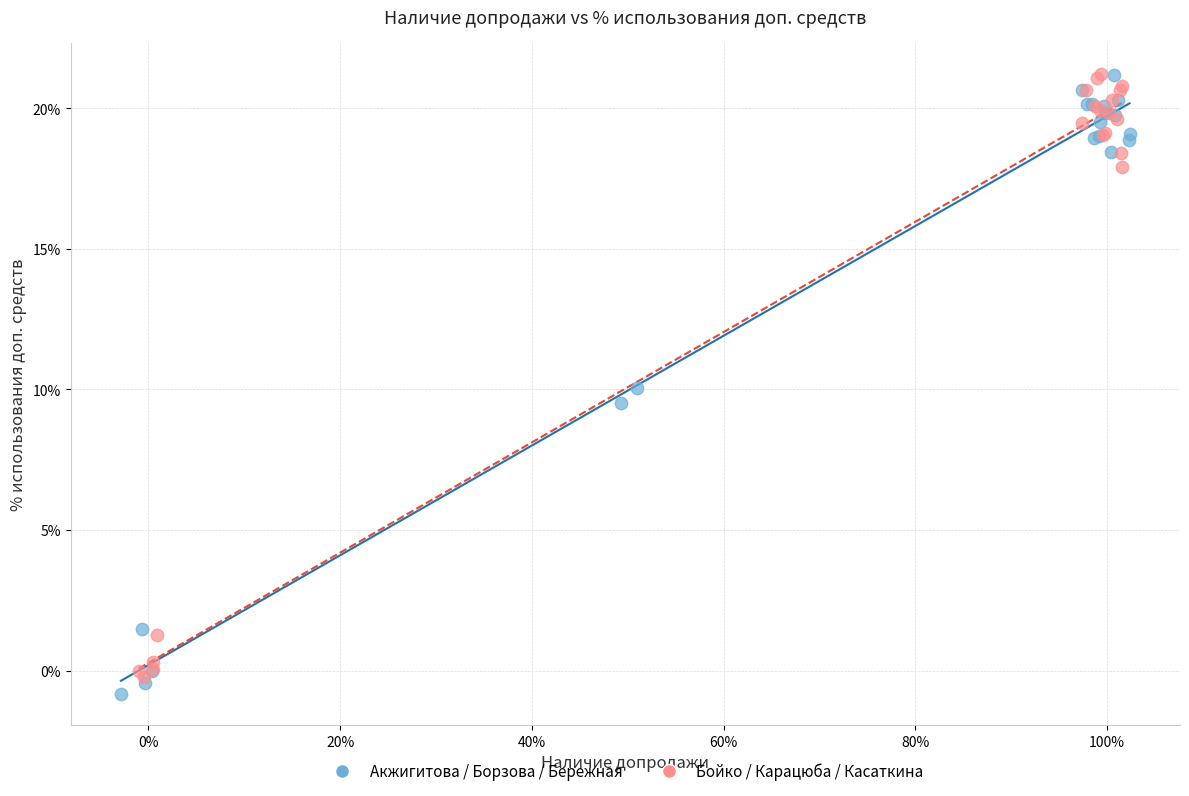

Which series has the largest Y range (max minus min)?

Акжигитова / Борзова / Бережная